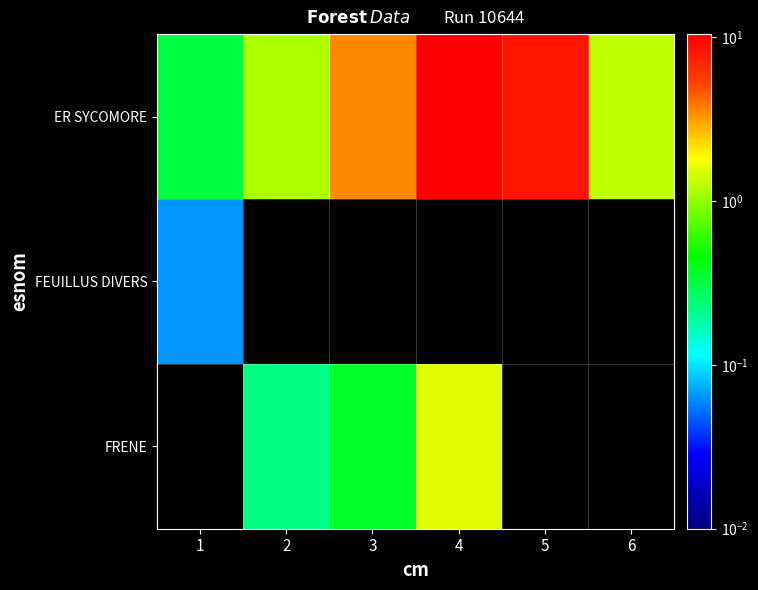

Which label corresponds to the largest value in the chart?

4